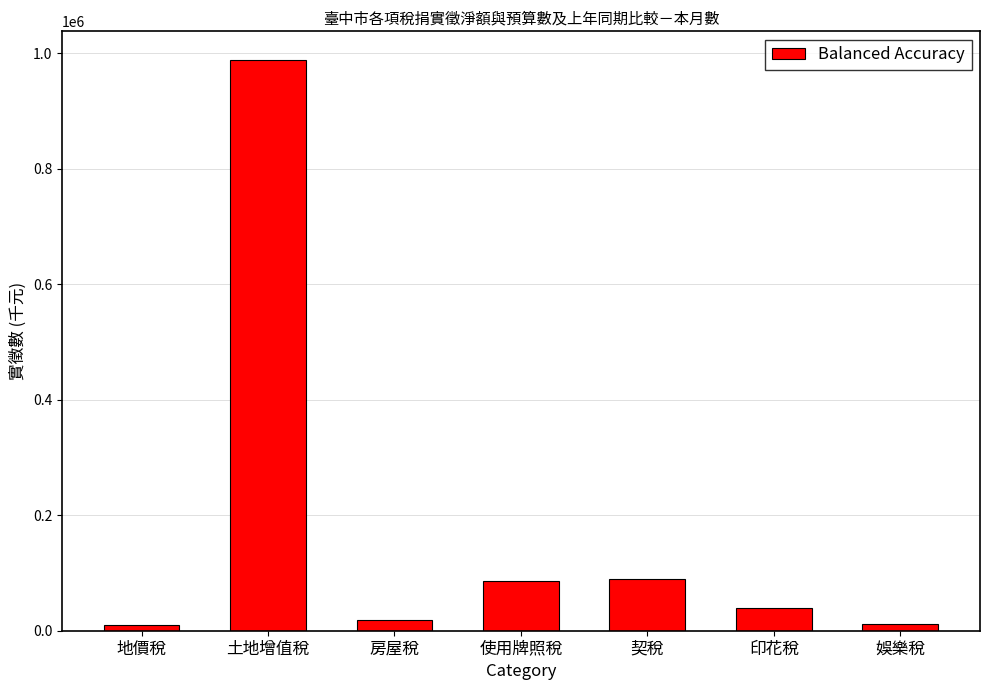

What is the maximum value shown in the chart?

988632.9